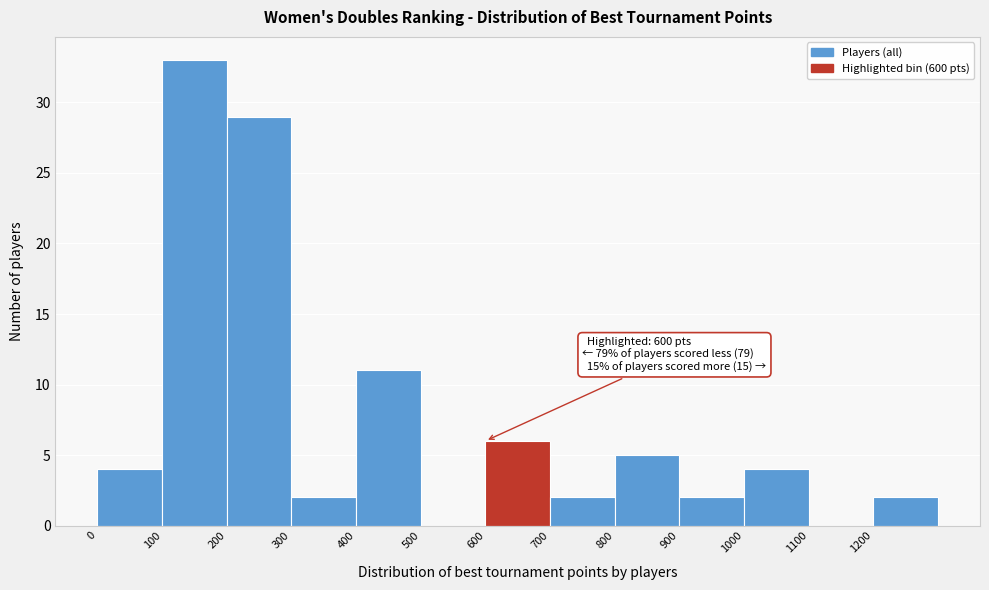

Over which range of the x-axis is the bar tallest?

100 to 200